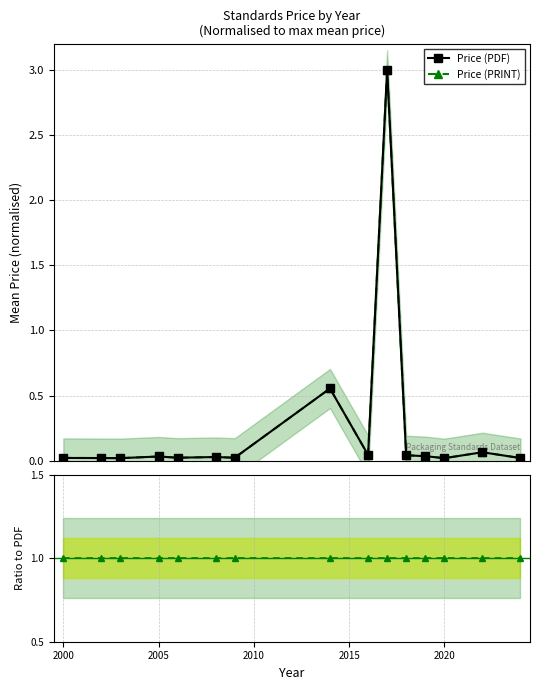

True or false: Price (PDF) and Price (PRINT) cross at least once.

True